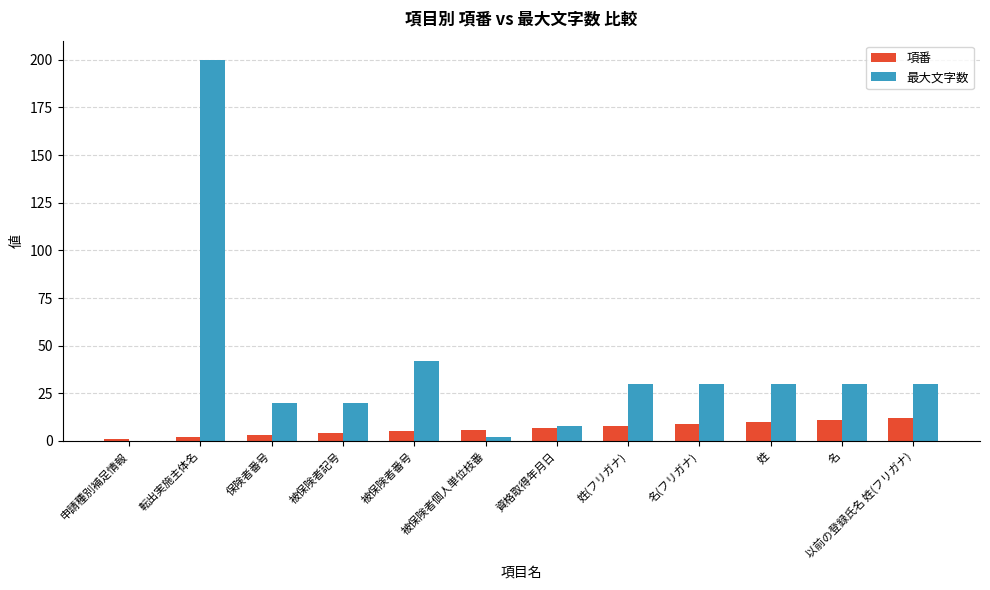

The 最大文字数 series shows 8 at 資格取得年月日. True or false?

True